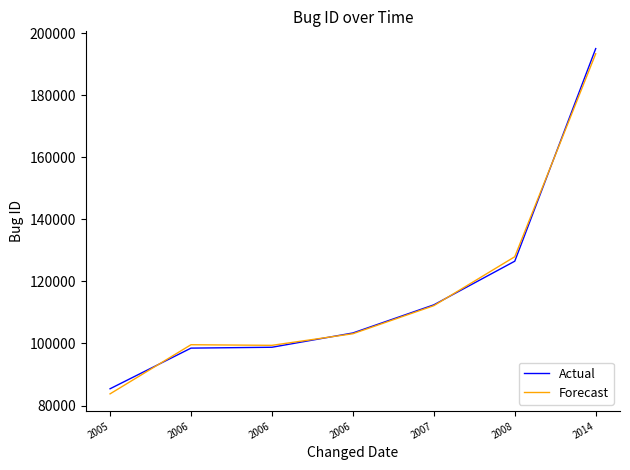

Where do Forecast and Actual first cross each other?

2005 and 2006